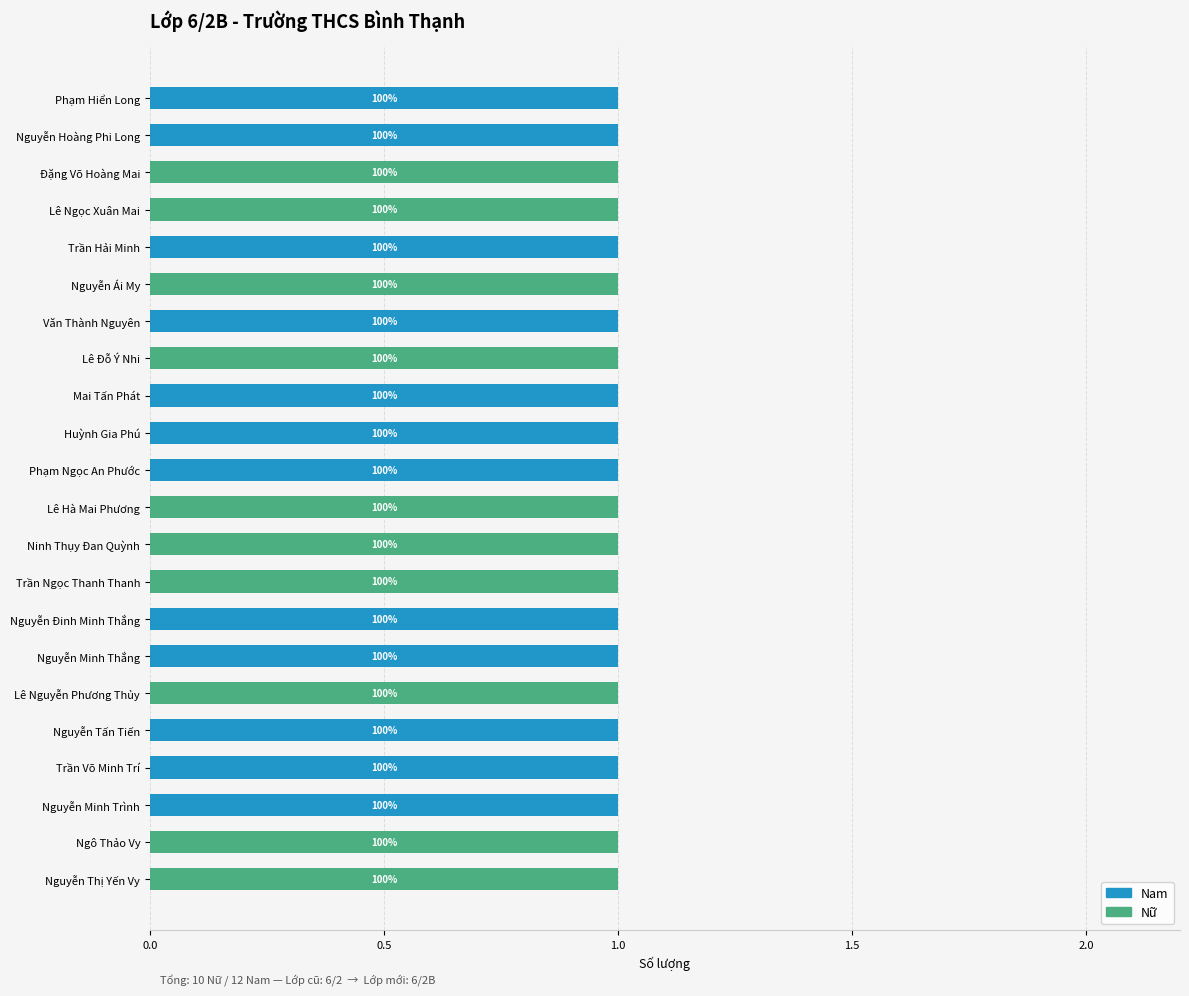

Rank the series by their maximum value, from highest to lowest.

Nam, Nữ